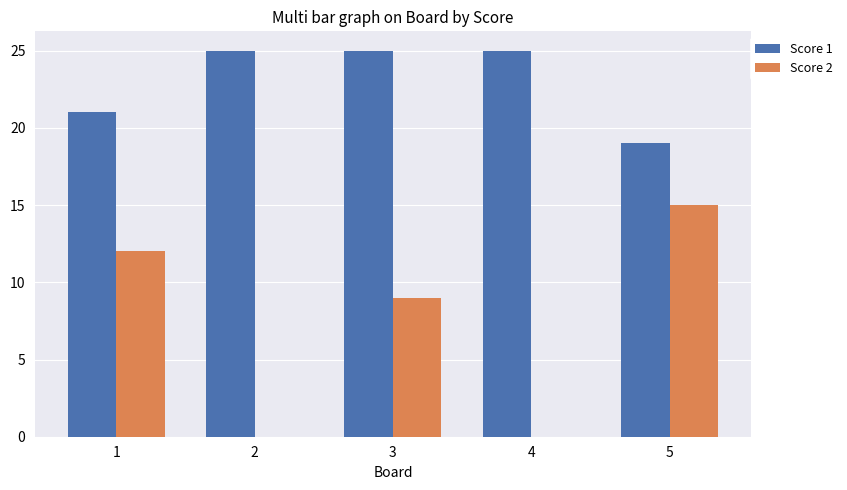

What is the spread (max minus min) of values at 4?

25